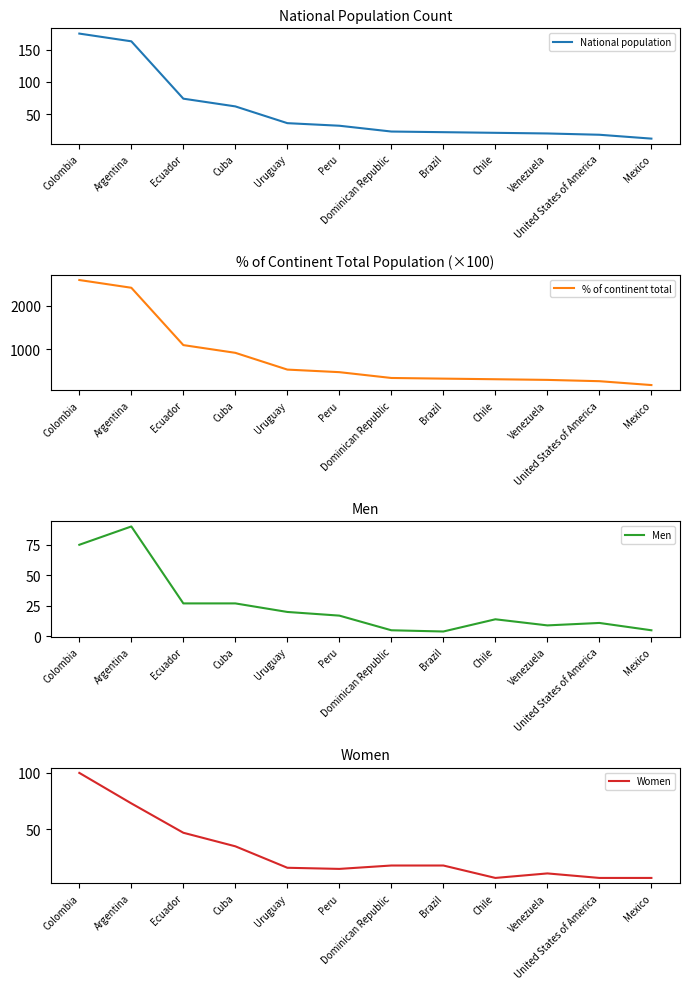

True or false: National population has a value of 10 at Peru.

False